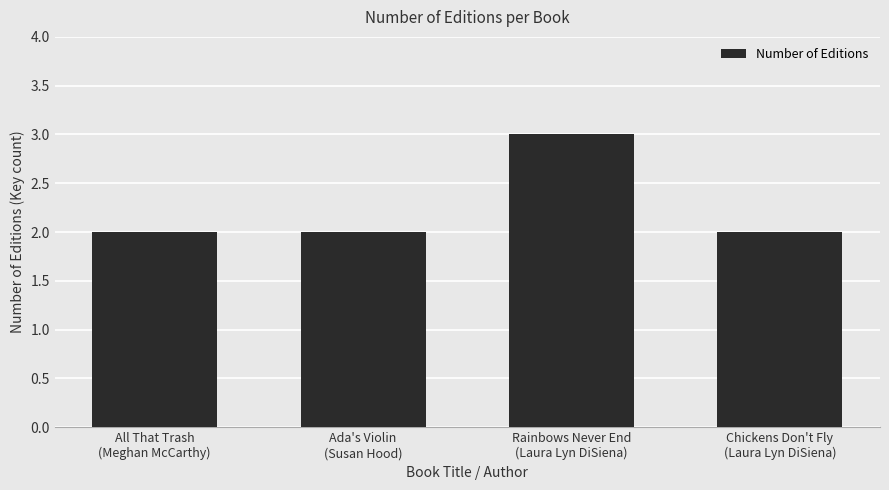

Does the chart contain stacked bars?

No